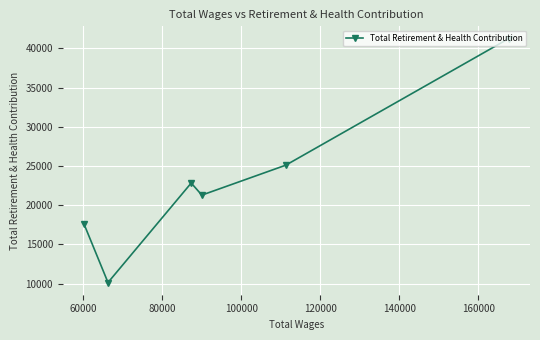

What is the value of the 5th point from the left?

25092